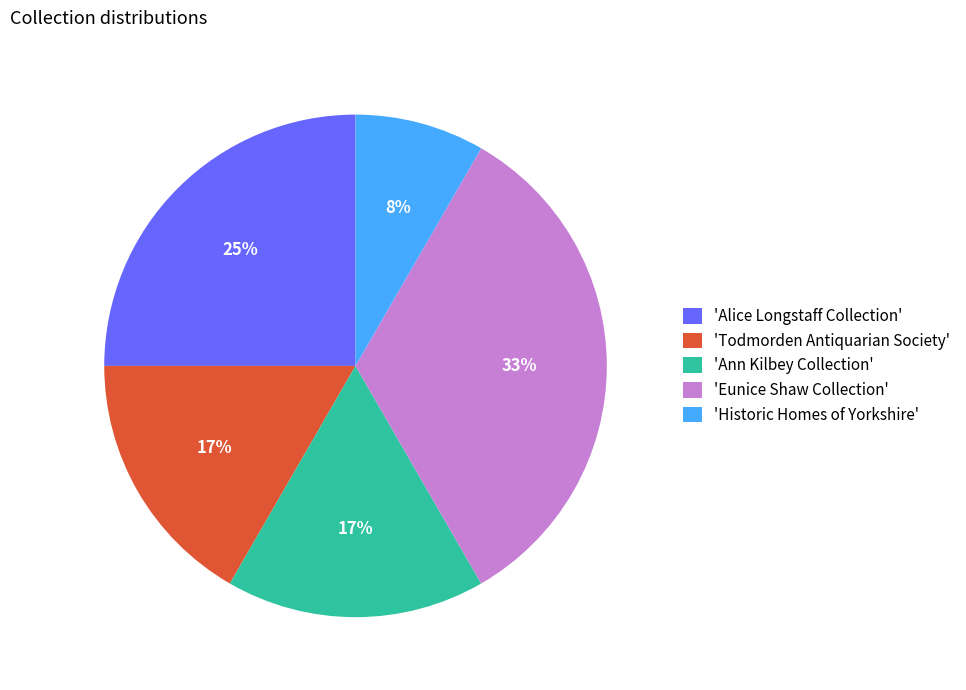

The 'Historic Homes of Yorkshire' slice represents 8% of the pie. True or false?

True